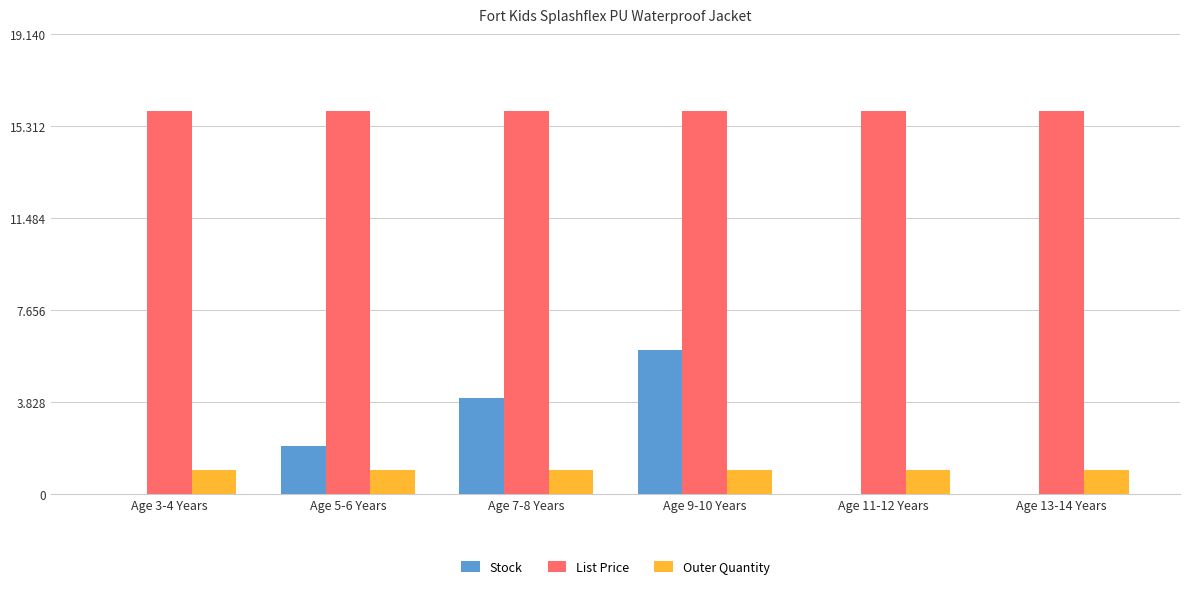

Between Age 3-4 Years and Age 5-6 Years, which series saw the biggest shift?

Stock